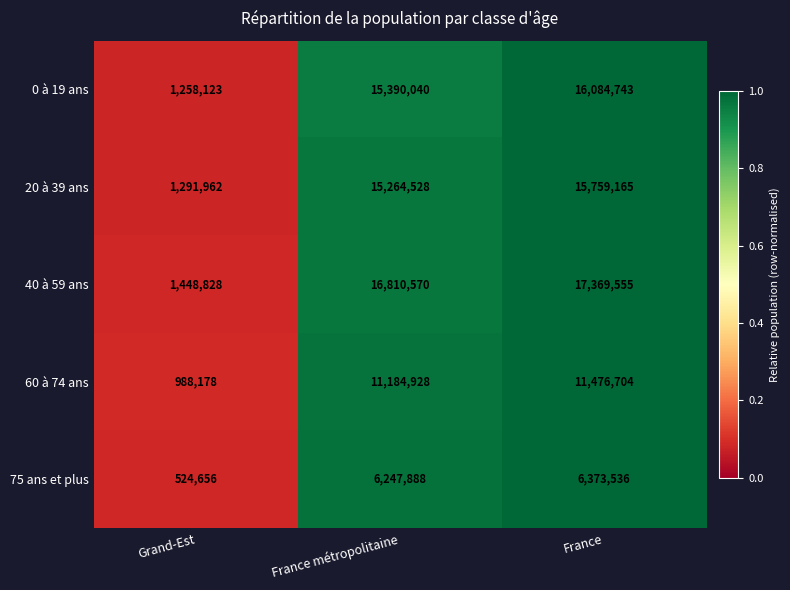

Which category has the highest value in the 40 à 59 ans series?

France